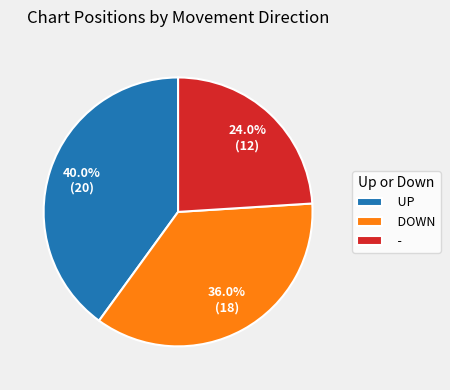

Do DOWN and - together represent more than half of the pie?

Yes